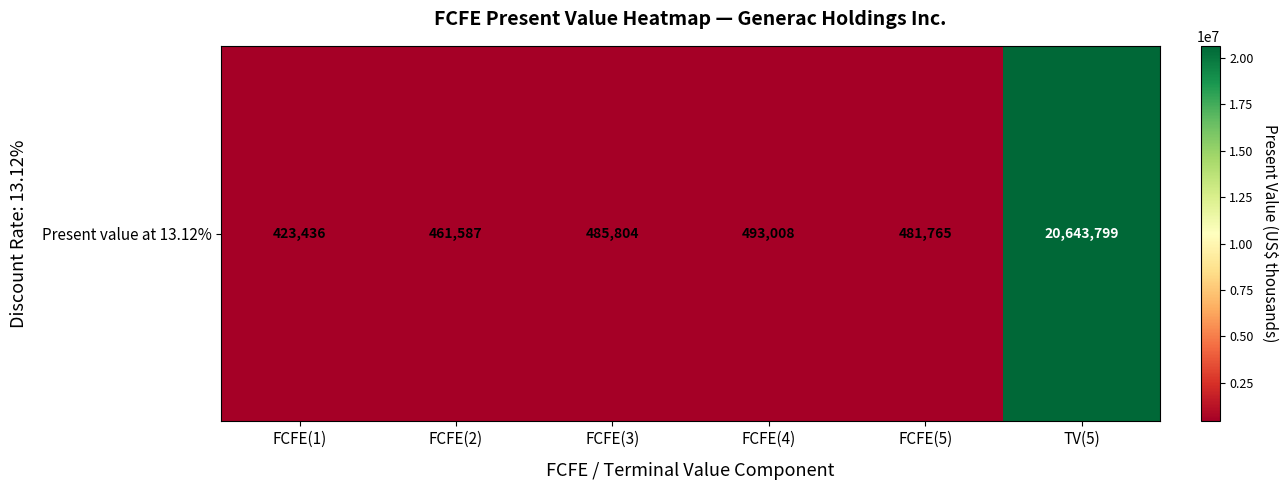

How many data points are less than 485804?

3